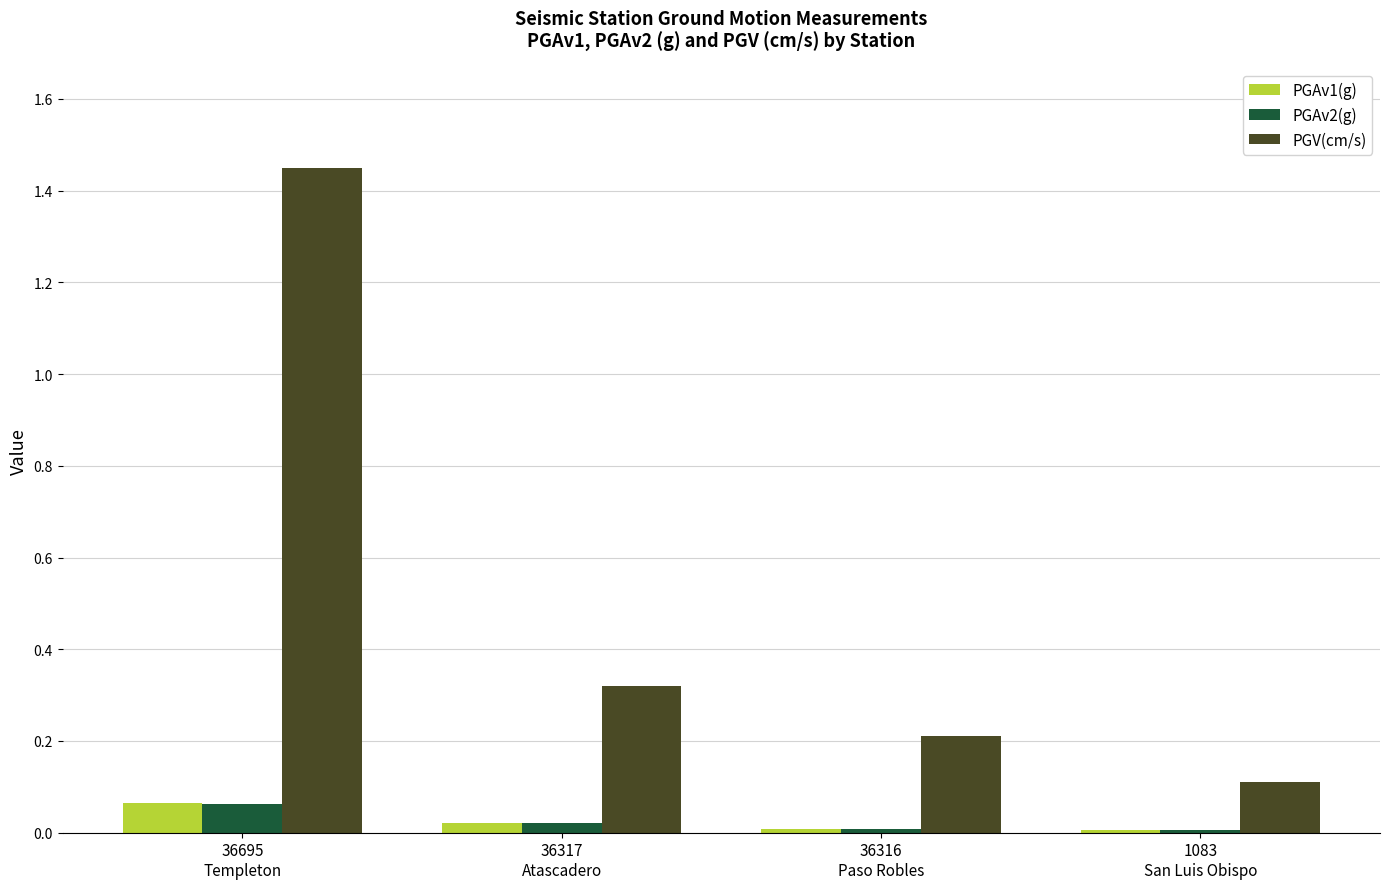

Are the bars horizontal?

No